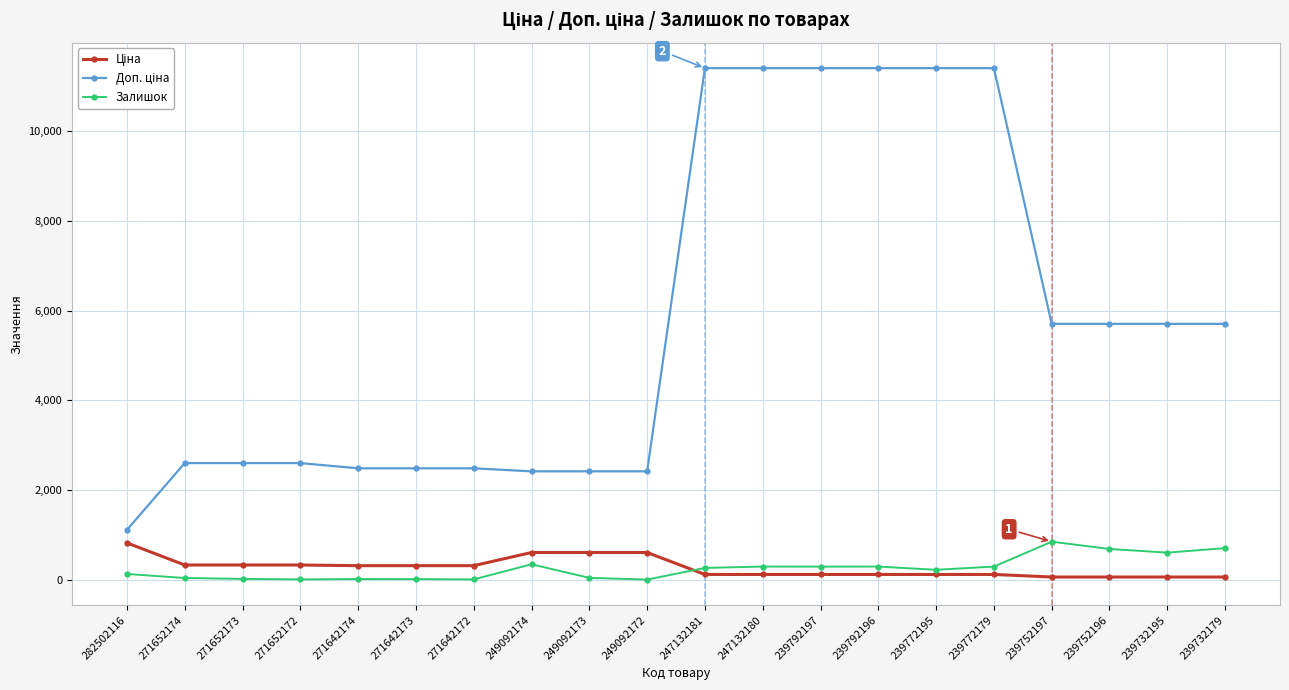

What is the difference between the highest and lowest values at 239792196?

11295.9